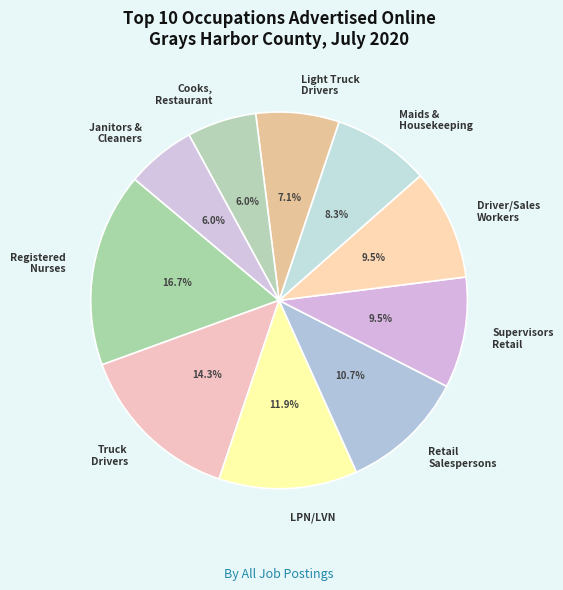

To the nearest percent, what percentage of the pie is Cooks, Restaurant?

6%